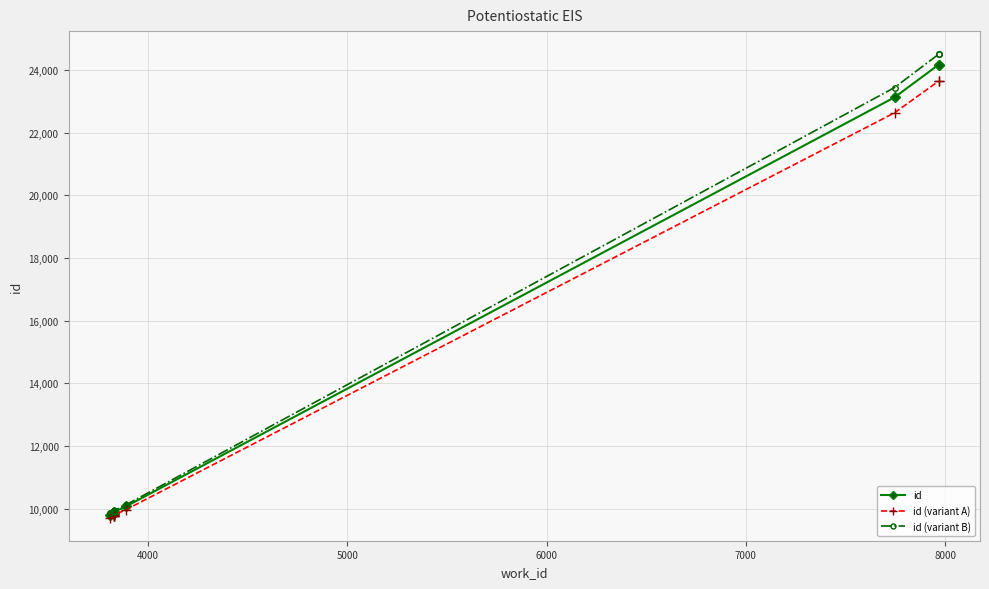

What is the minimum value for id (variant A)?

9711.8